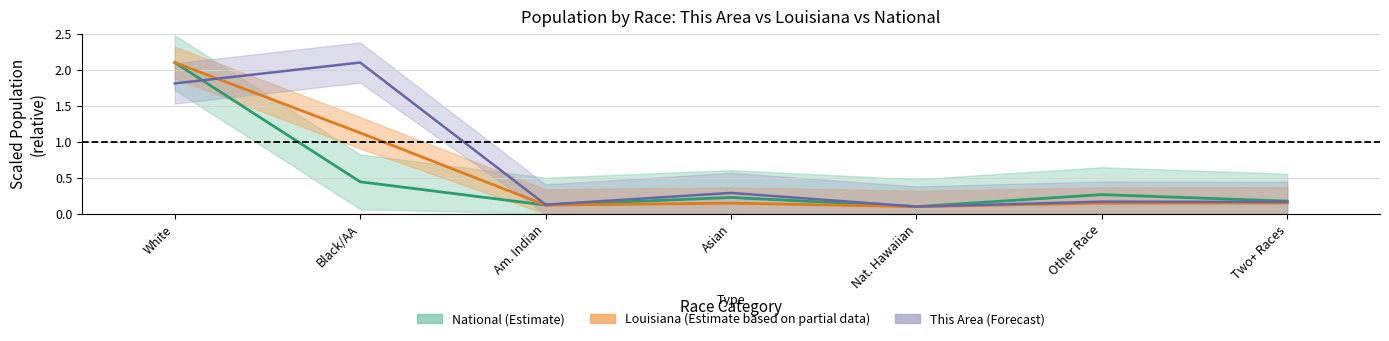

What is the difference between the National values at Black/AA and Two+ Races?

0.3